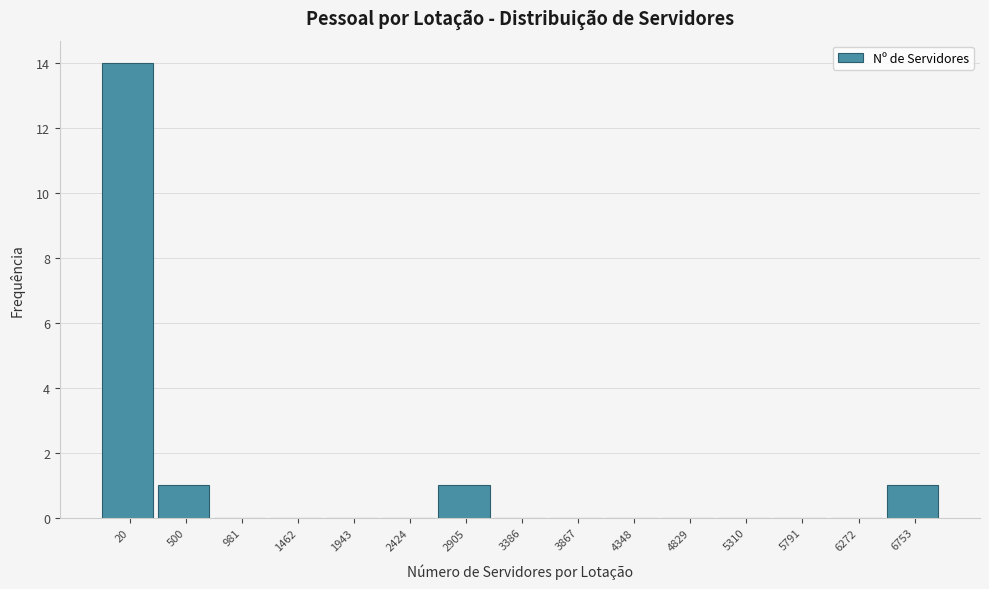

Reading right to left, what are all the values shown in this chart?

6753=1	6272=0	5791=0	5310=0	4829=0	4348=0	3867=0	3386=0	2905=1	2424=0	1943=0	1462=0	981=0	500=1	20=14